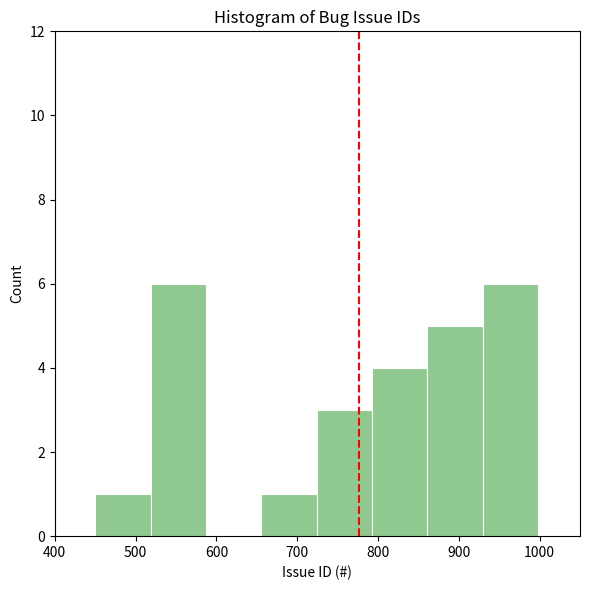

How tall is the bar that spans 660 to 720 on the x-axis? Neither the bar edges nor the heights are printed on the chart, so give them approximately, as read against the axes.

1